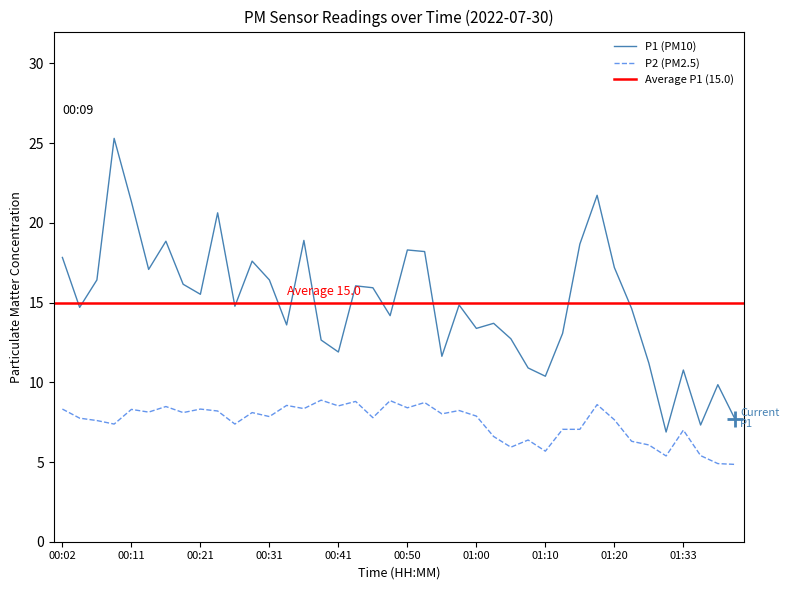

Does the chart have visible grid lines?

No